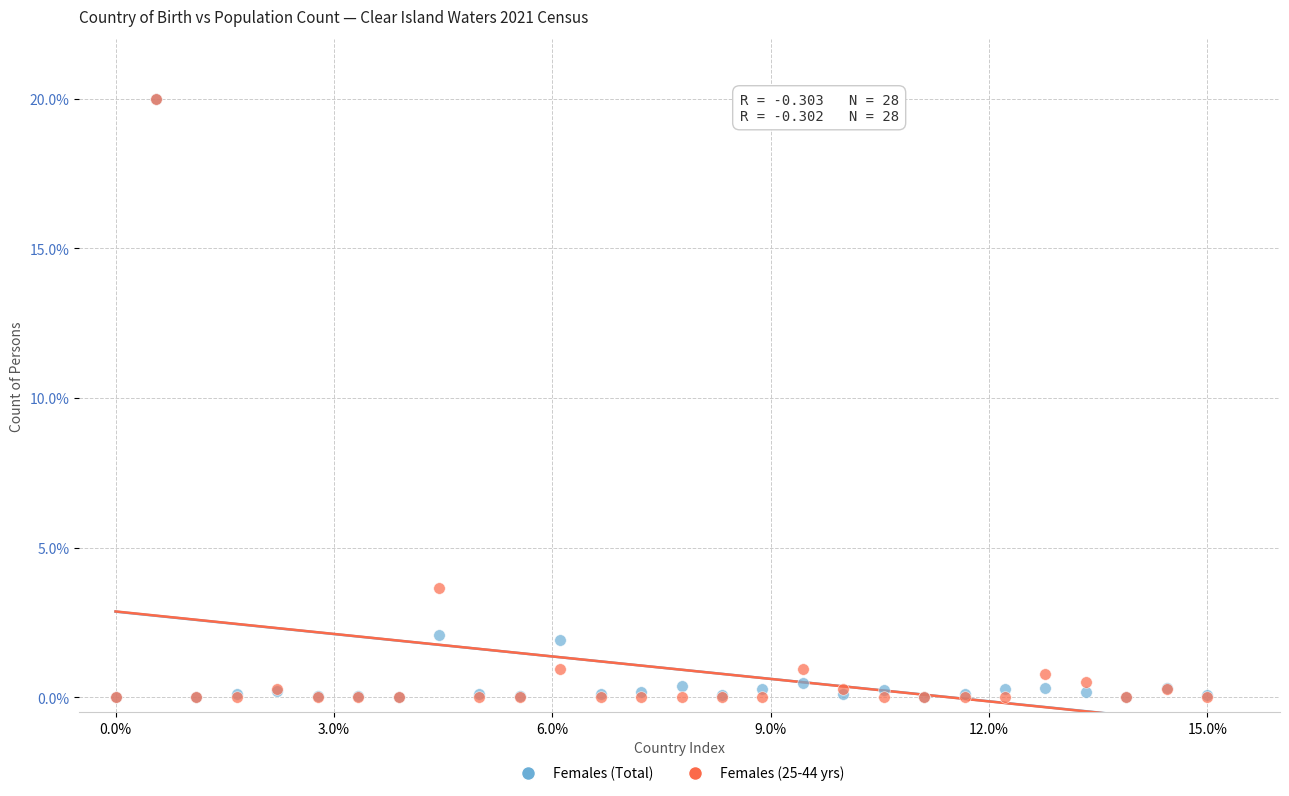

Across all series, what Y value is closest to 10?

3.6